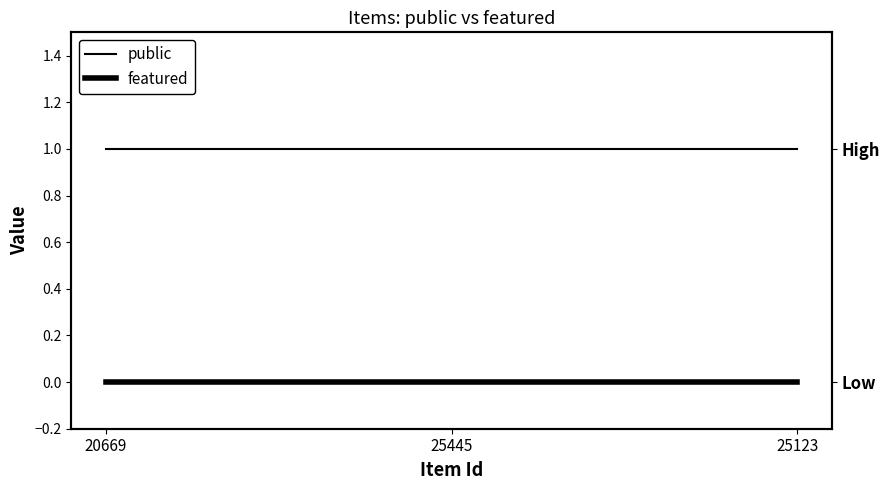

True or false: featured has a value of 0 at 25123.

True